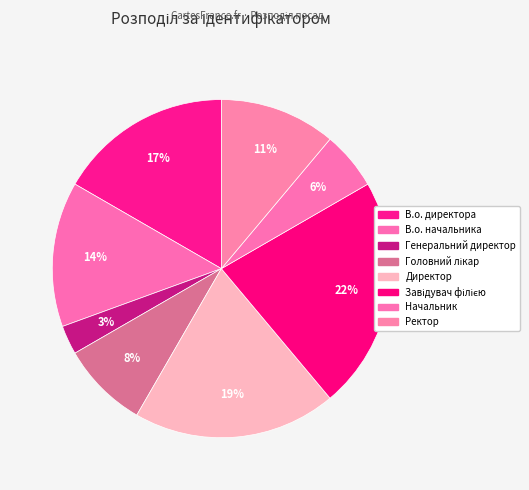

Is there any slice that represents more than half of the pie?

No